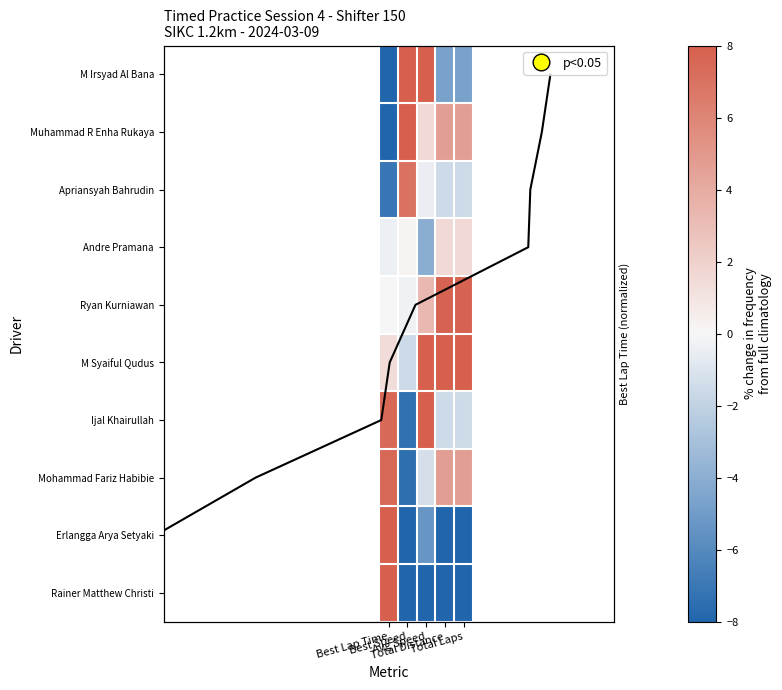

How many data points in Andre Pramana are above 0?

3